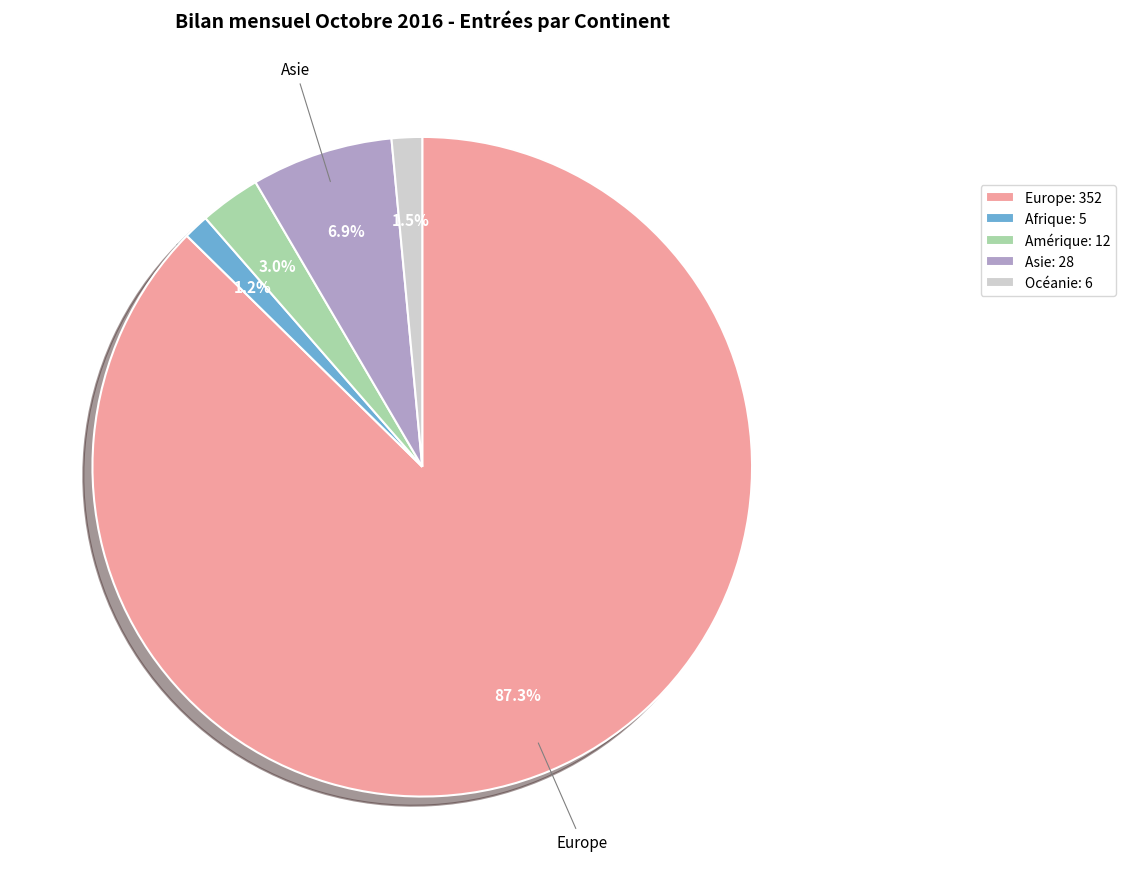

Does any single category account for the majority?

Yes